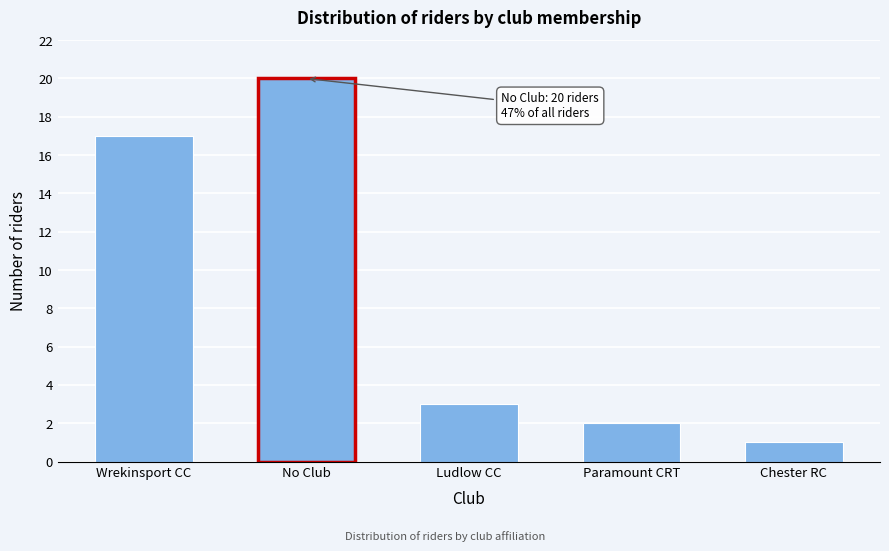

Reading left to right, transcribe all the data shown in this chart.

Wrekinsport CC=17	No Club=20	Ludlow CC=3	Paramount CRT=2	Chester RC=1